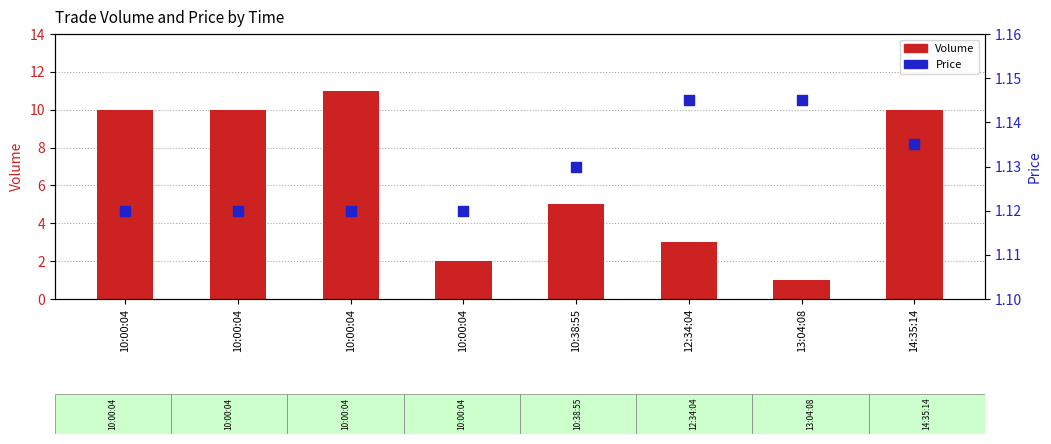

What is the total value across all series at 10:00:04?

11.1